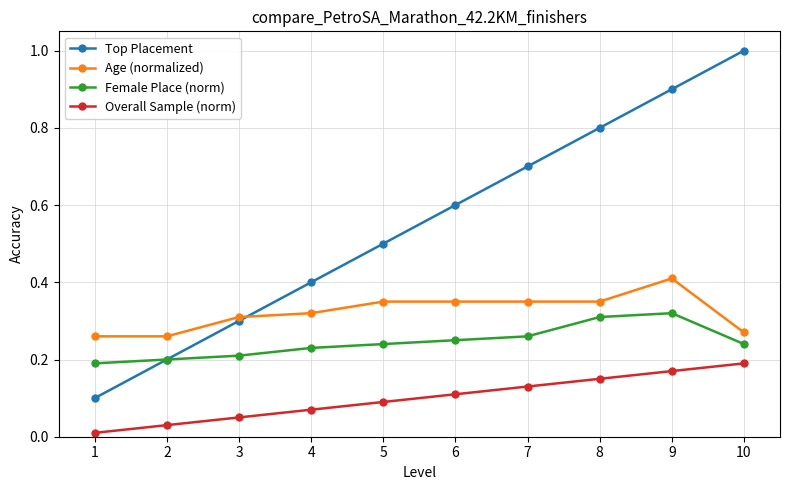

Which category has the highest value in the Top Placement series?

10